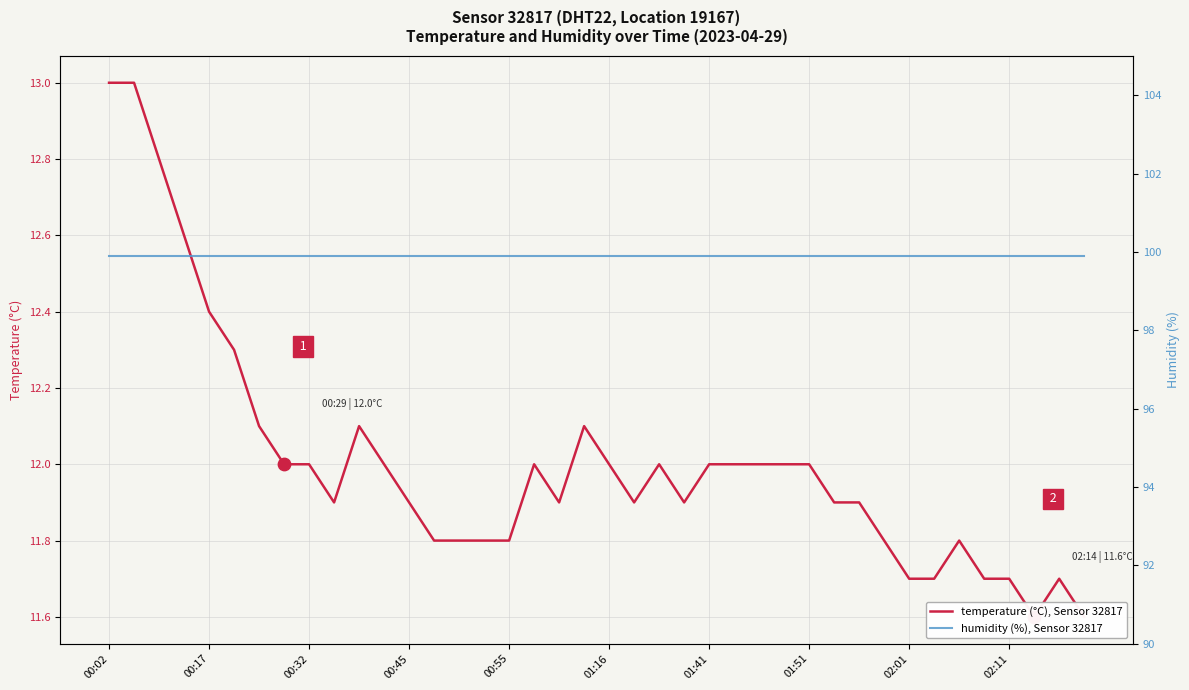

Which series has the largest total across all categories?

humidity (%), Sensor 32817